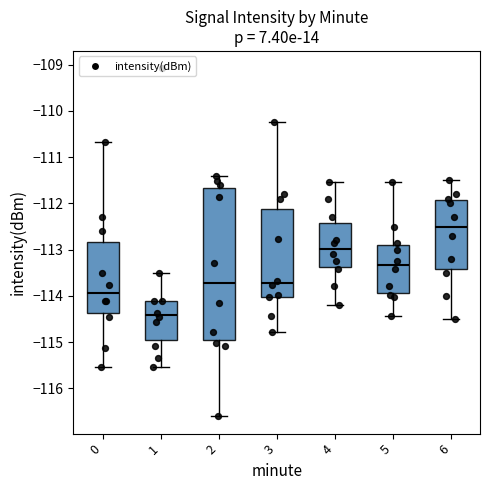

Which box's median line is the lowest?

1